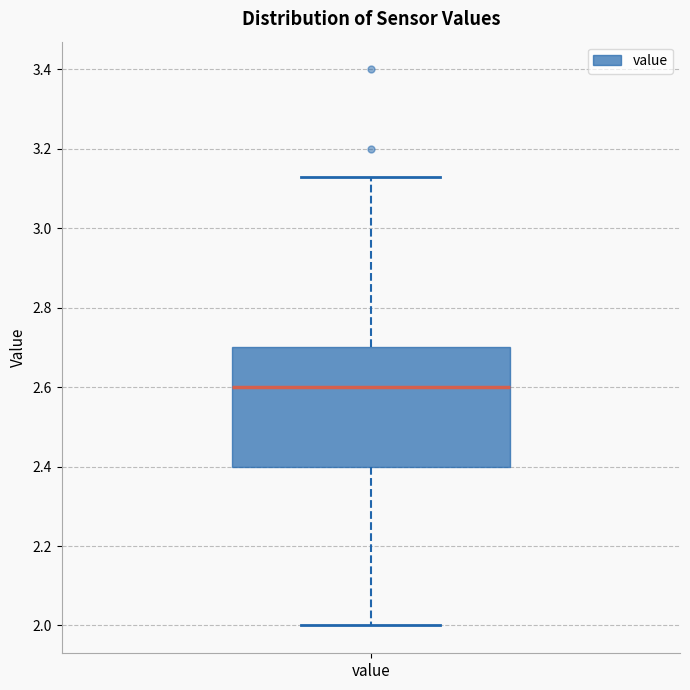

Where does the lower whisker of the box for value end on the y-axis? The values are not printed on the chart, so give them approximately, as read against the axis.

2.00